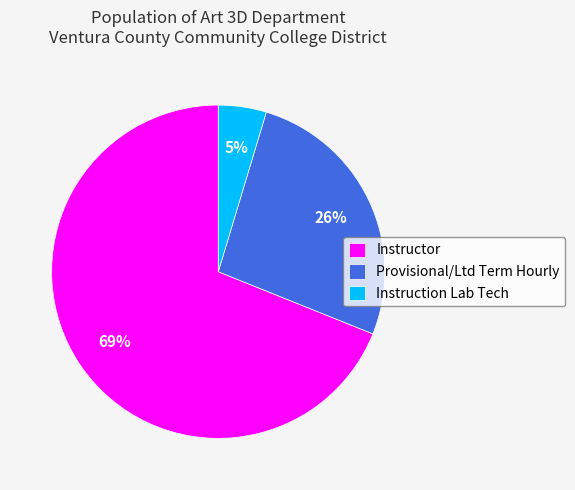

Is it true that Instruction Lab Tech is 5% of the pie?

True